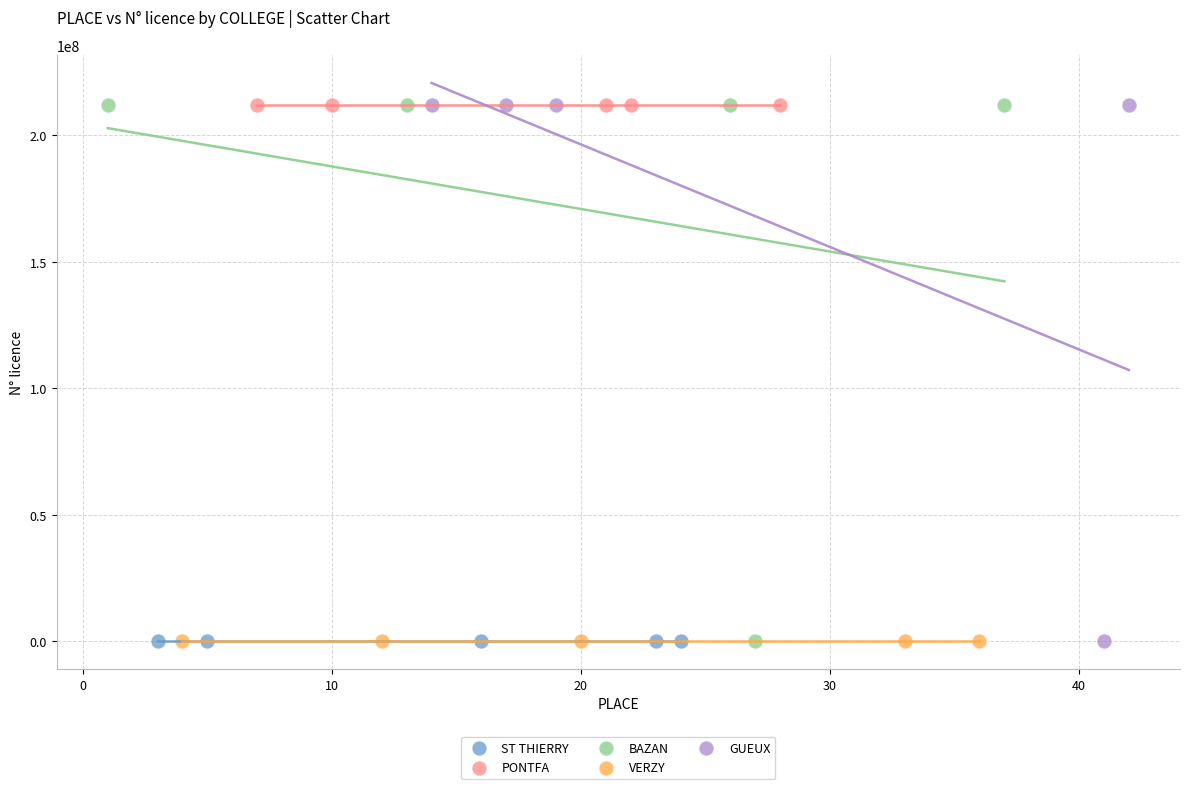

Which series has the widest spread of Y values?

GUEUX